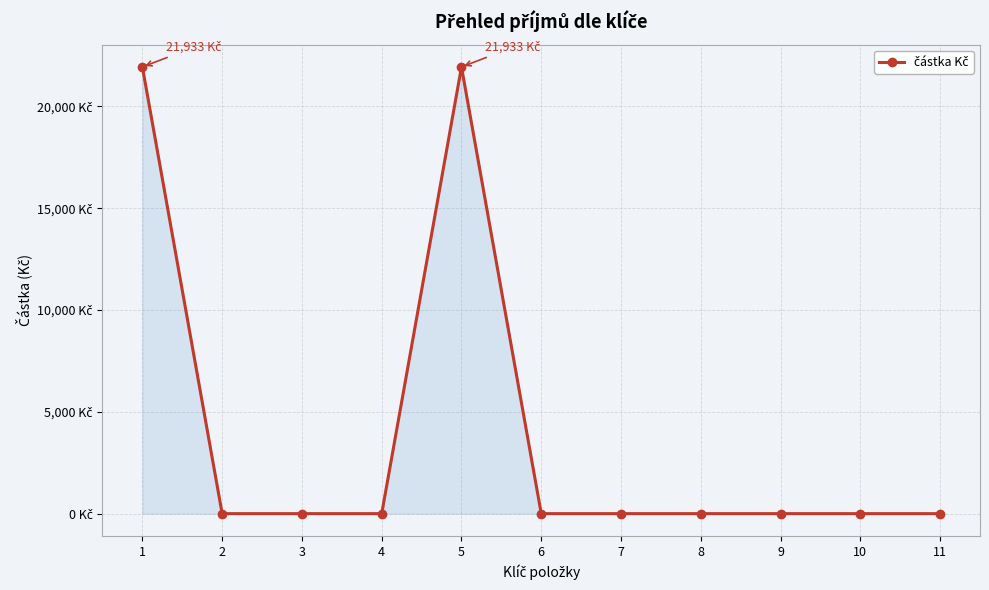

Is this an area chart (filled region under the line)?

Yes